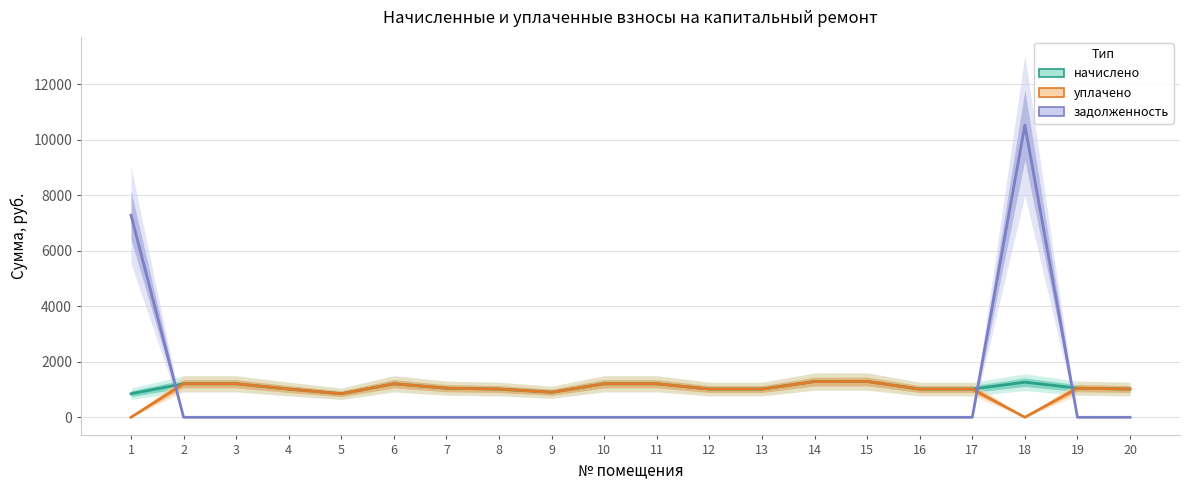

True or false: начислено and уплачено cross at least once.

False